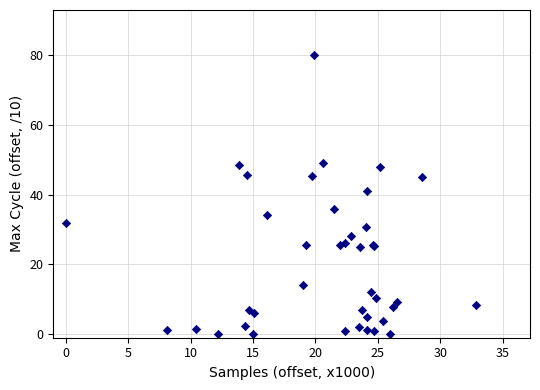

What Y value in the scatter plot is closest to 39?

40.9